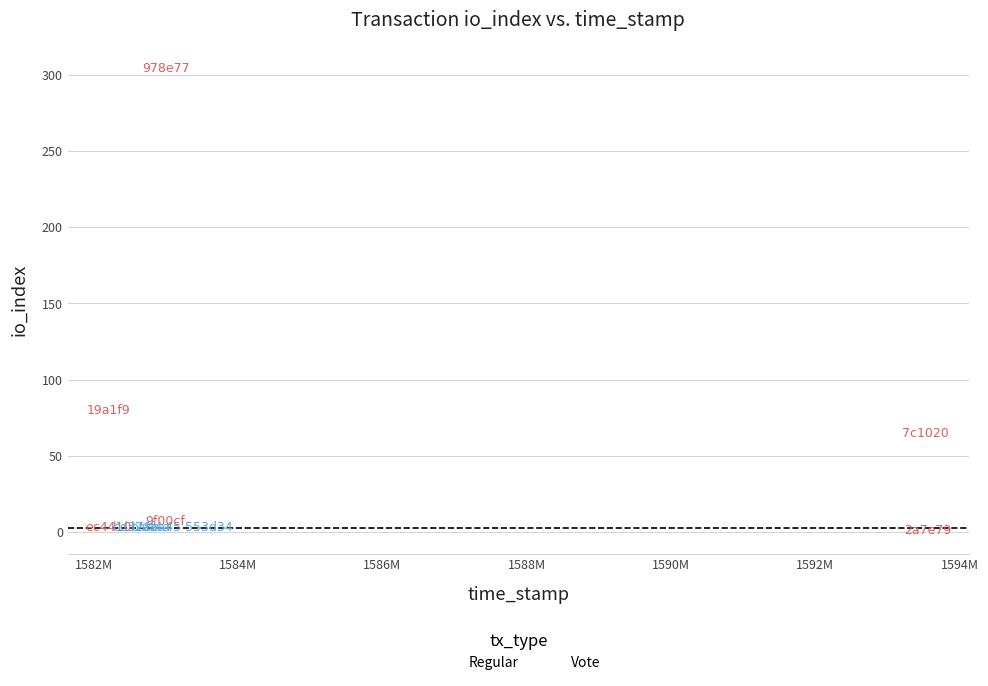

Which series reaches the maximum Y coordinate?

Regular